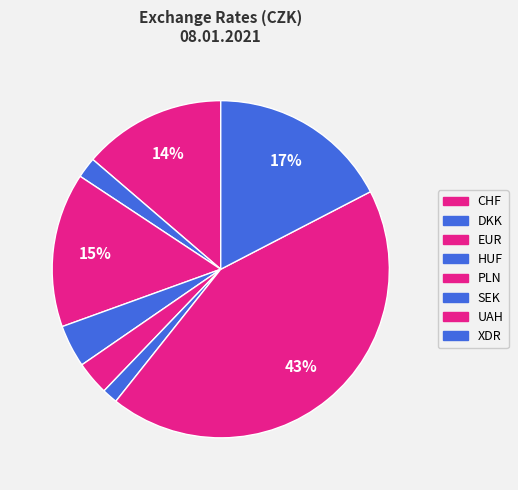

Count the number of slices in the pie.

8